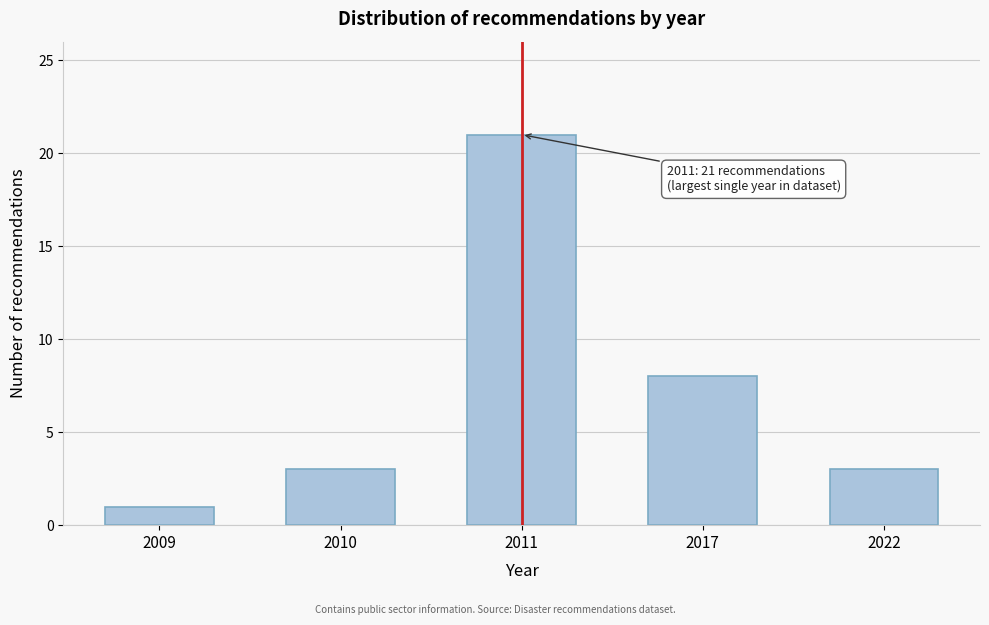

Reading left to right, what are all the values shown in this chart?

1	3	21	8	3